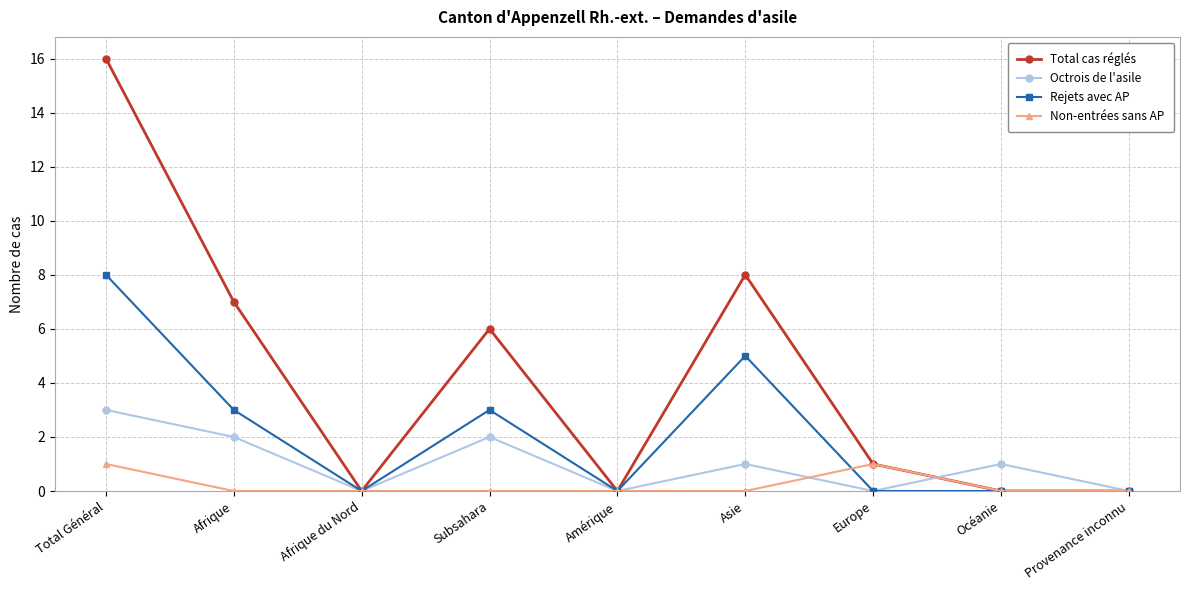

Is it true that Total cas réglés equals -10 at Amérique?

False